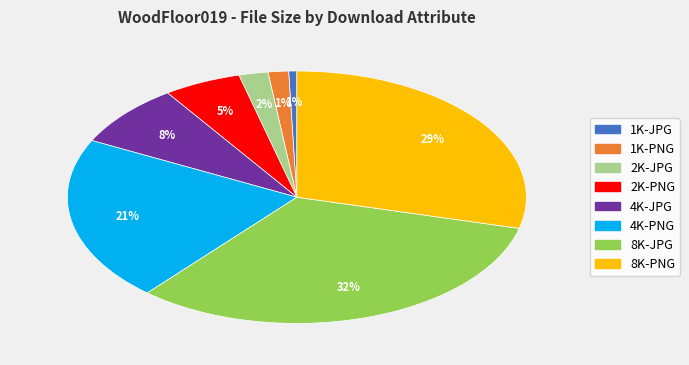

Is there a majority slice in this chart?

No